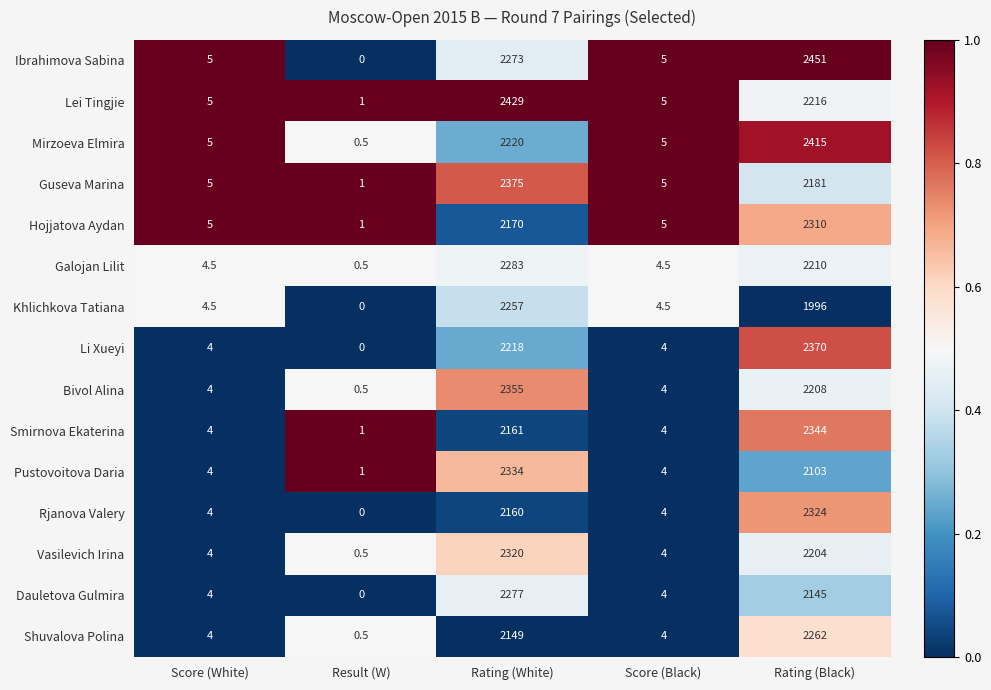

What is the difference between the maximum and second lowest values in the Khlichkova Tatiana series?

2252.5